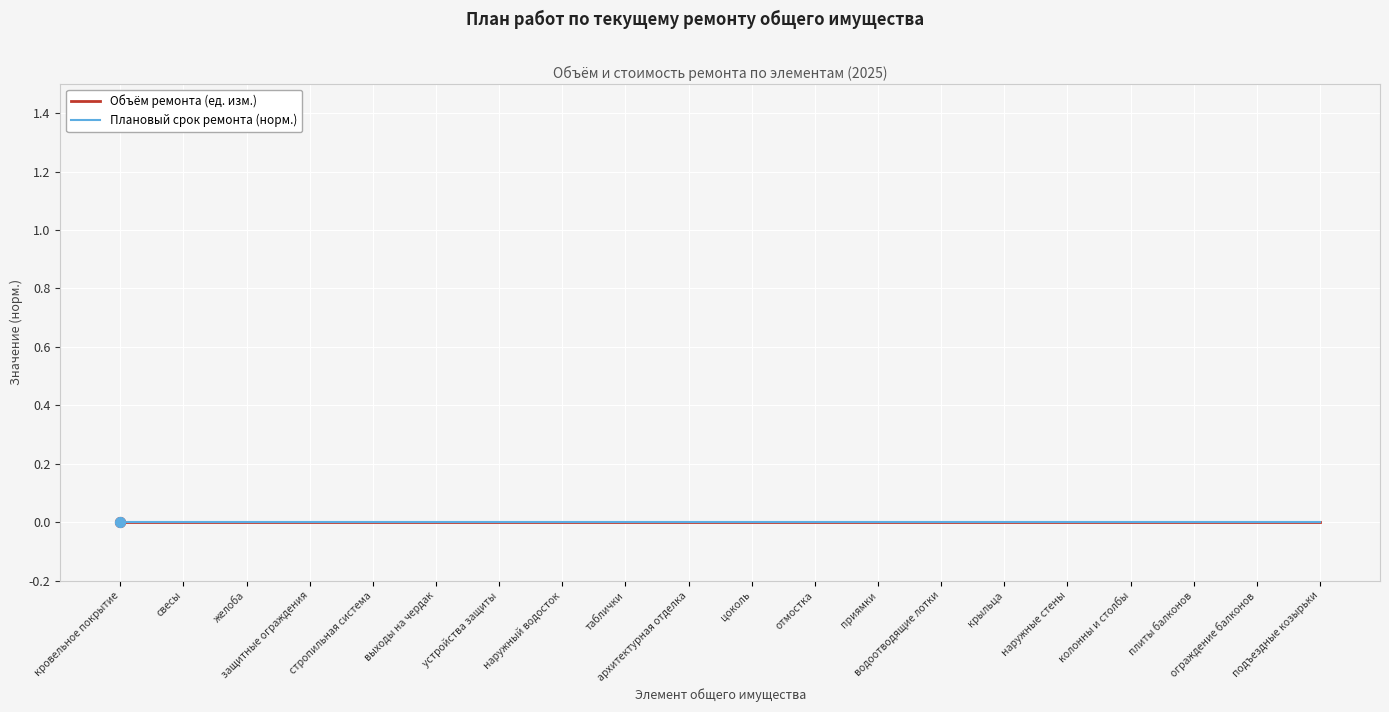

Which series has the widest spread of Y values?

Объем ремонта (Типовые расценки)